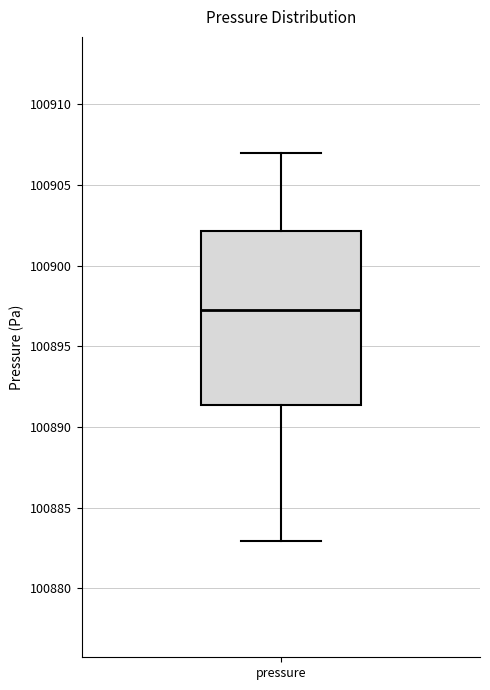

Where does the lower whisker of the box for pressure end on the y-axis? The values are not printed on the chart, so give them approximately, as read against the axis.

100883.0